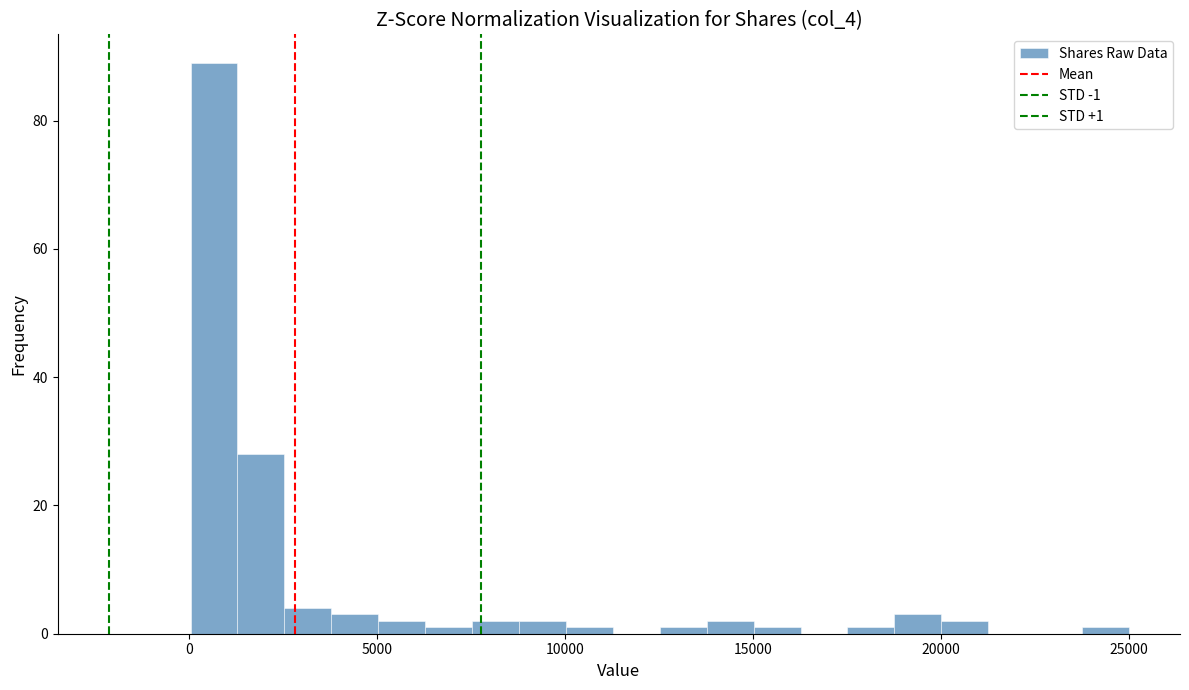

Around what value on the x-axis is the tallest bar? Give the approximate position of its centre, as read against the axis.

500